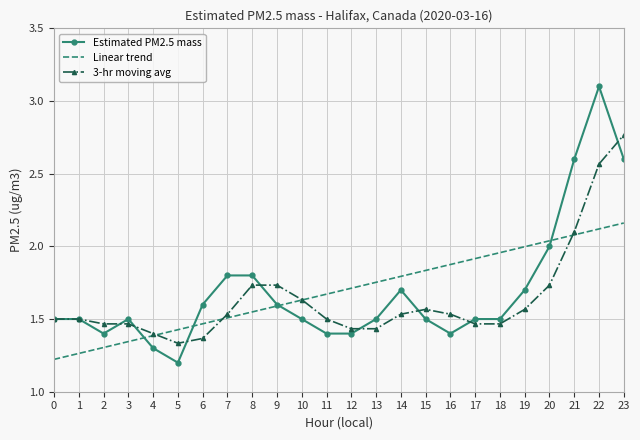

Is it true that Linear trend equals 3.5 at 19?

False